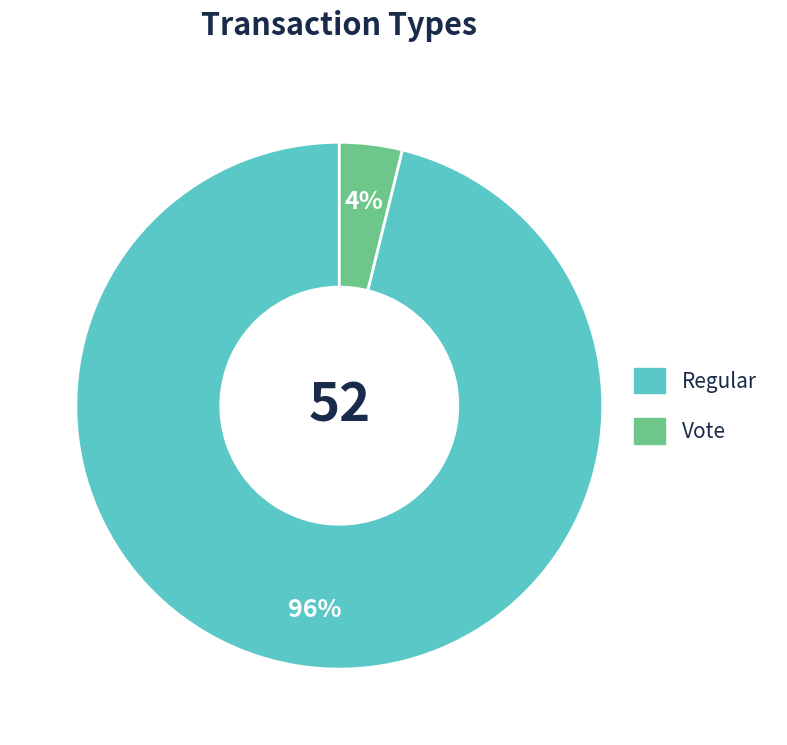

The Regular slice represents 87% of the pie. True or false?

False